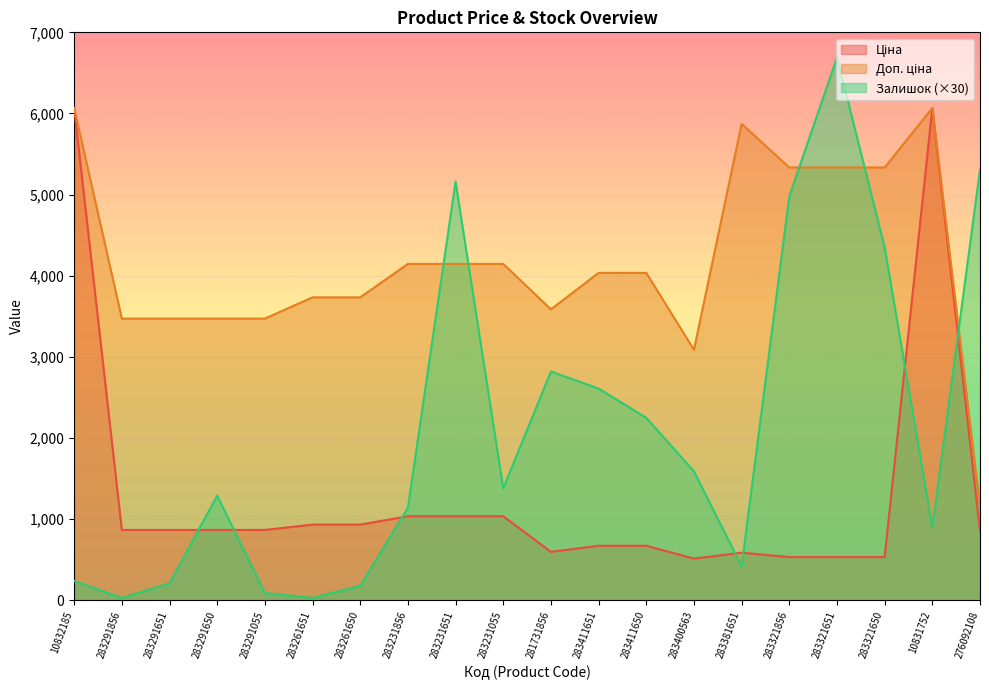

Between 283381651 and 276092108, which is larger?

276092108